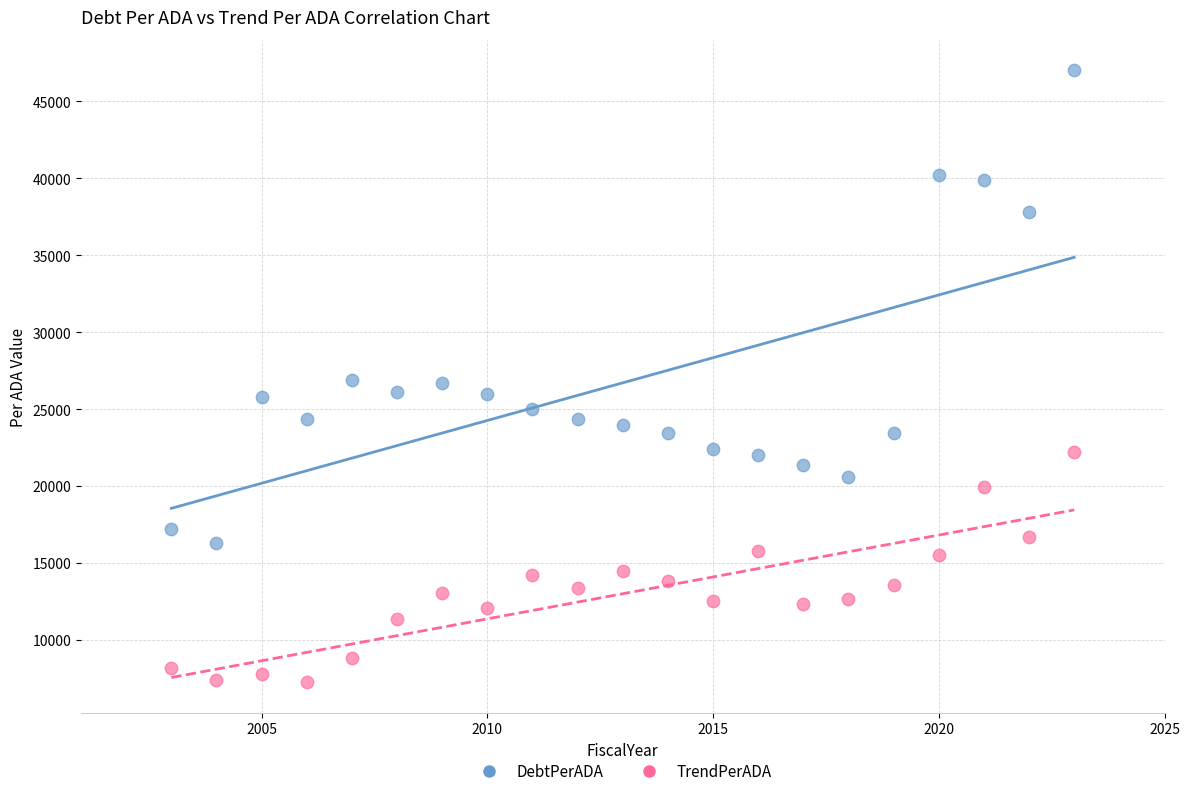

Which series contains the lowest Y value?

TrendPerADA